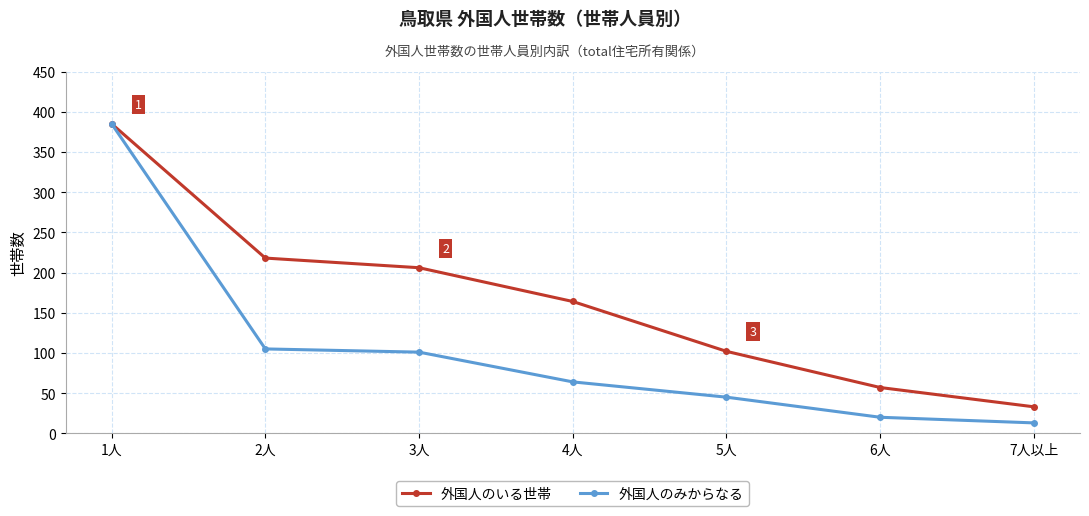

True or false: 外国人のいる世帯 has a value of 288 at 4人.

False